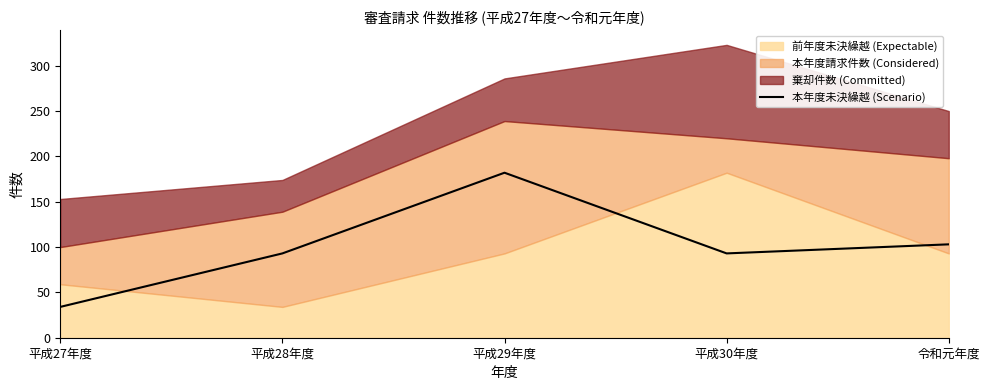

What is the label of the 3rd point from the left?

平成29年度